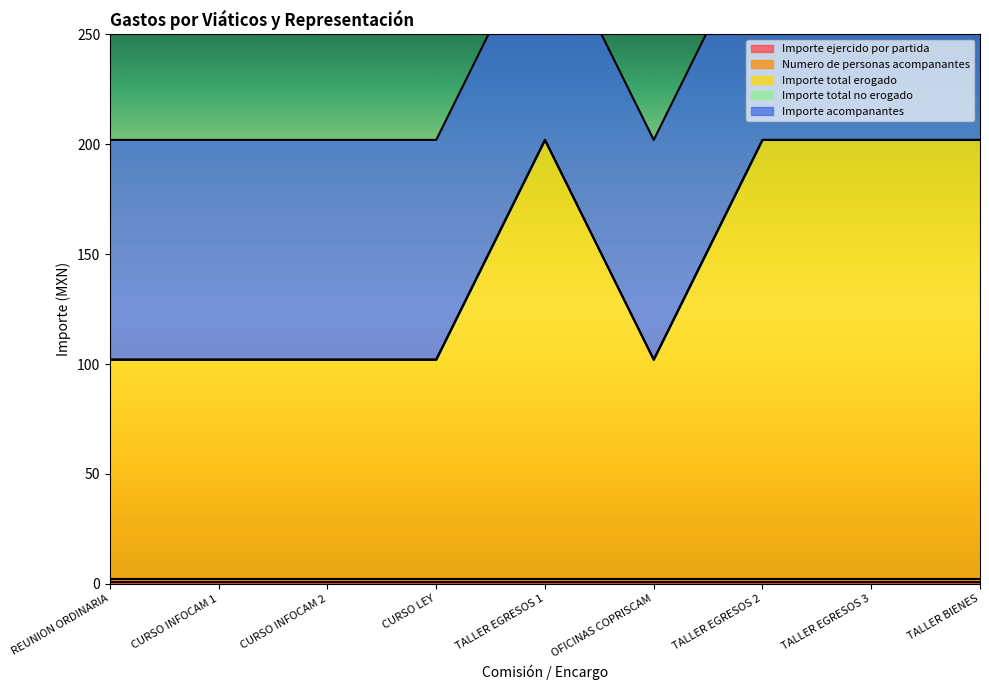

Which category has the highest value across all series?

TALLER EGRESOS 1